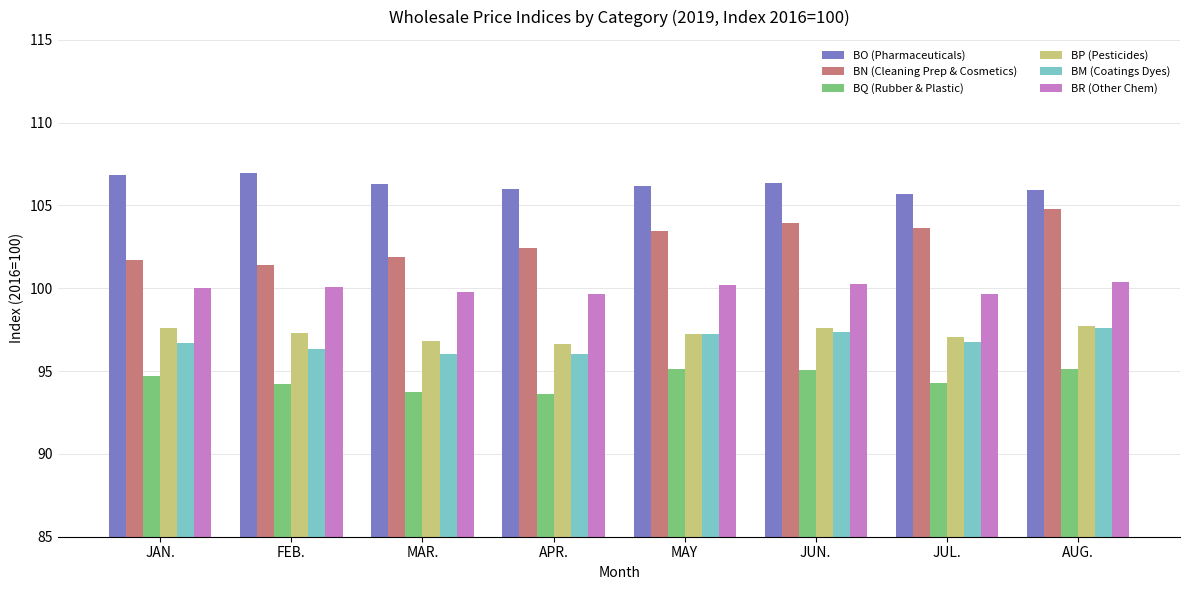

What is the value of the BR (Other Chem) bar at the 1st from the left?

100.0